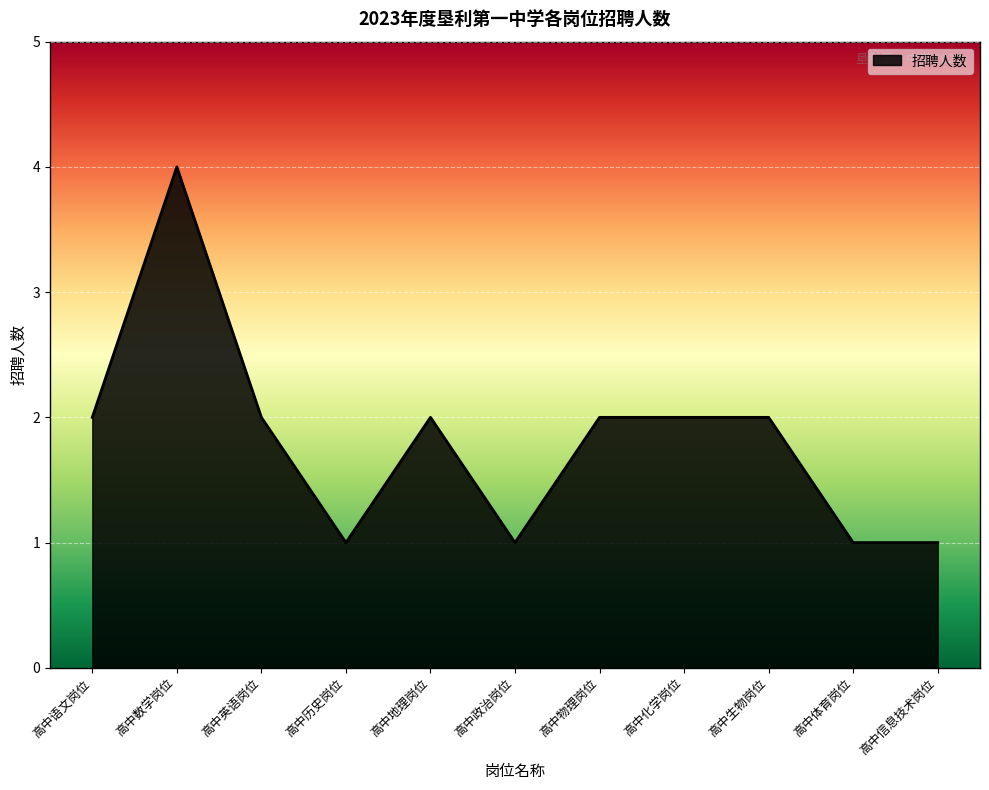

True or false: the data shows 0 at 高中生物岗位.

False